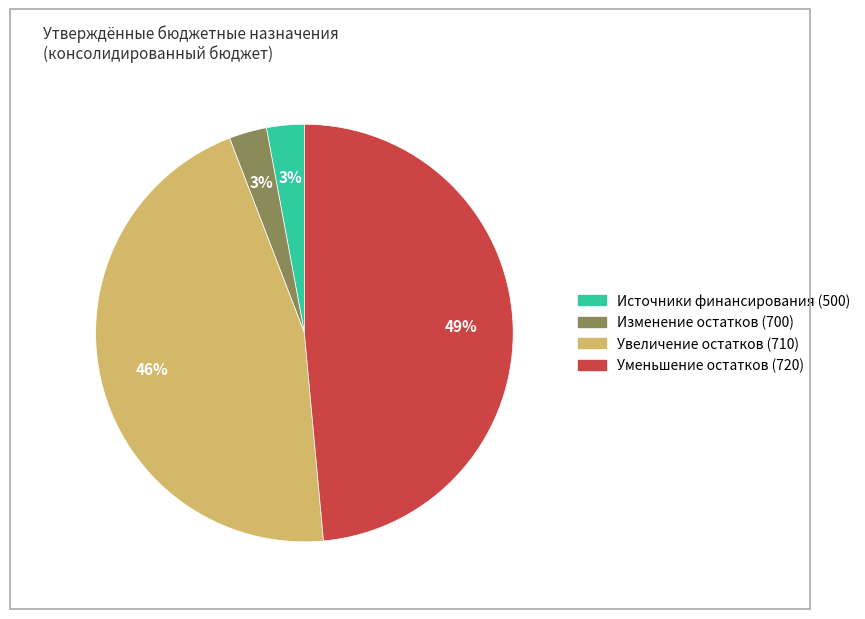

To the nearest percent, what is the difference between the largest and smallest slice percentages?

46%